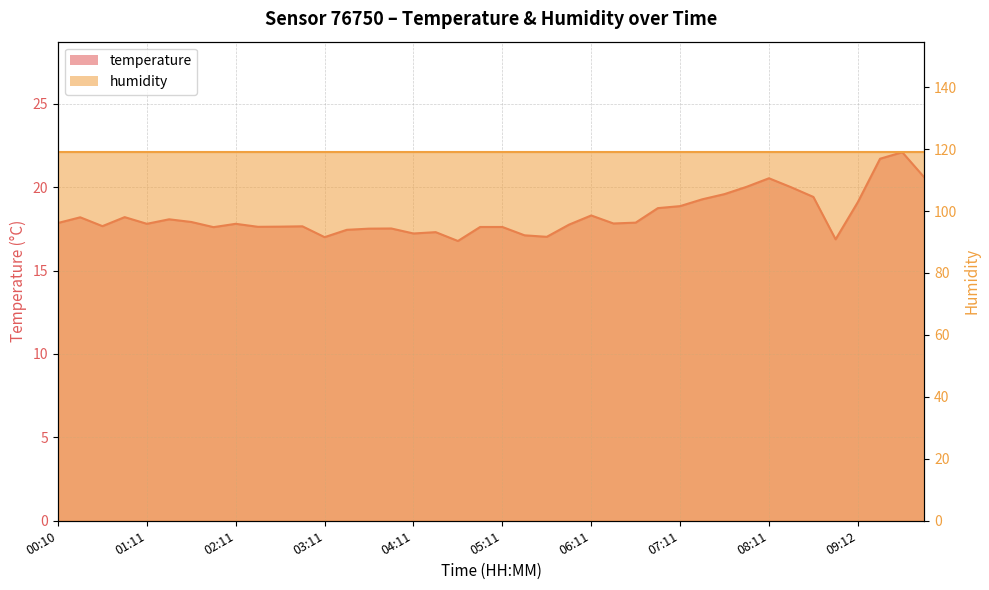

What is the greatest value displayed?

22.1